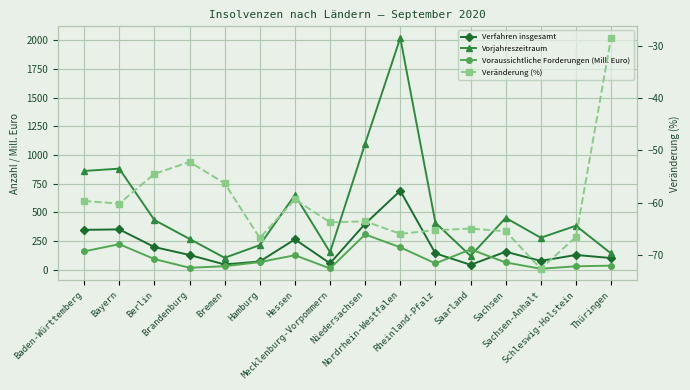

What is the total value across all series at Rheinland-Pfalz?

539.8